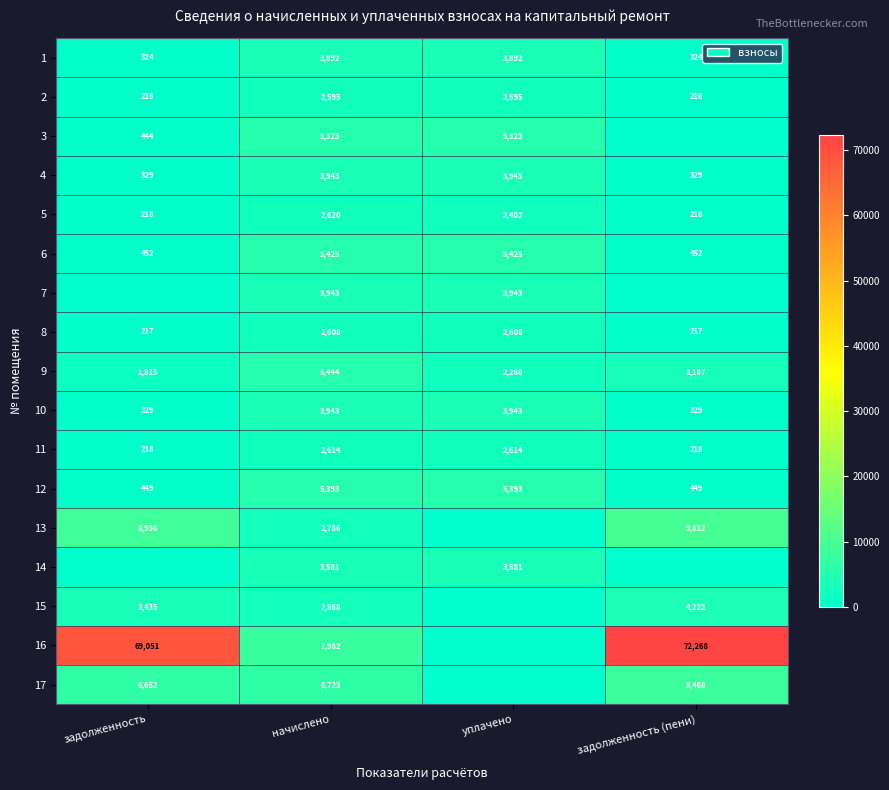

What is the sum of all 4 values?

8544